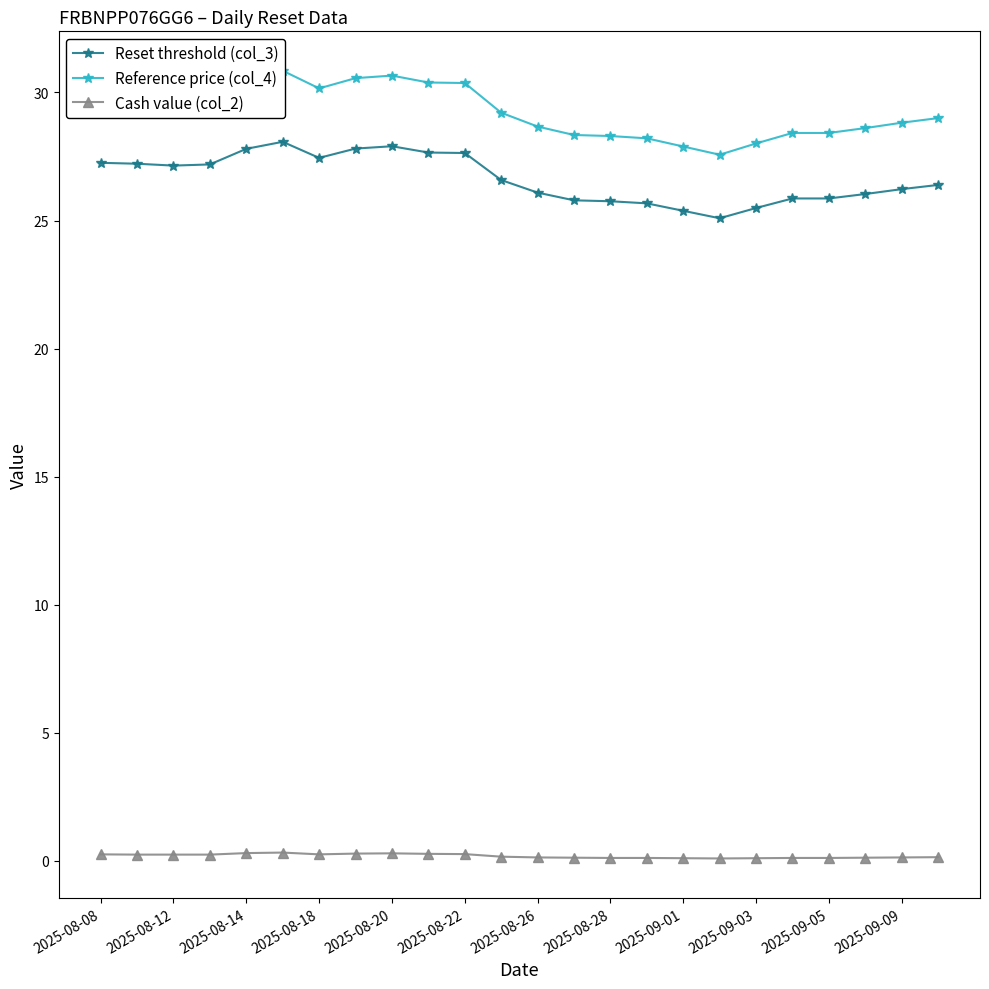

What is the minimum value for Reset threshold (col_3)?

25.1